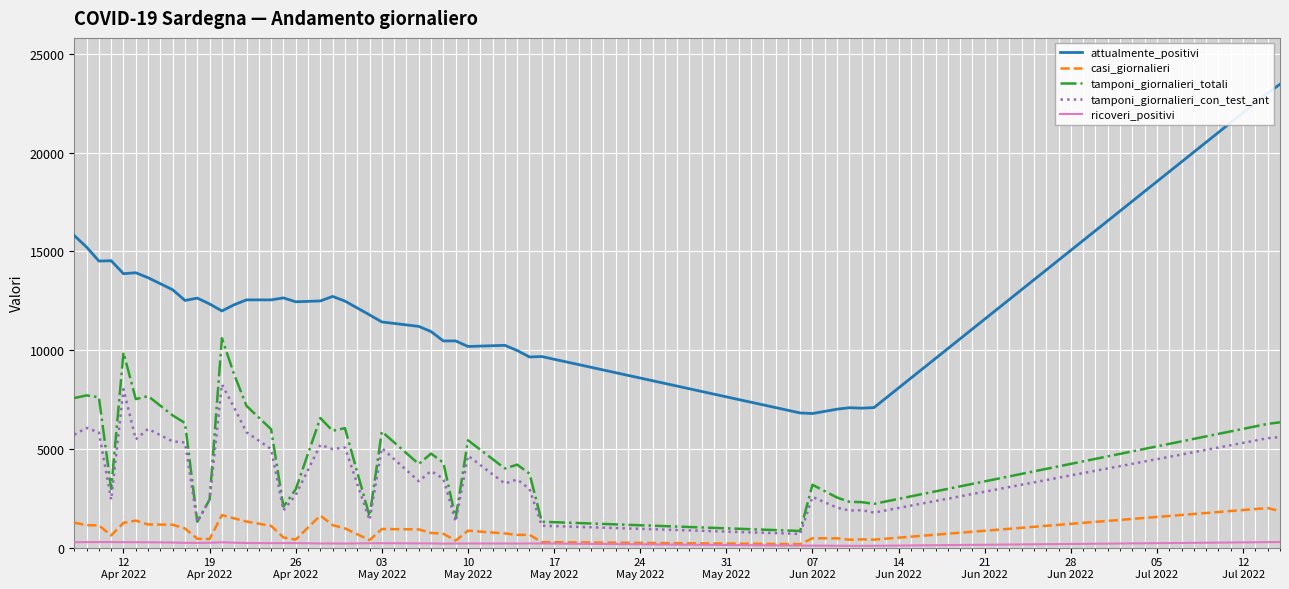

Which series has the largest range (max minus min)?

attualmente_positivi